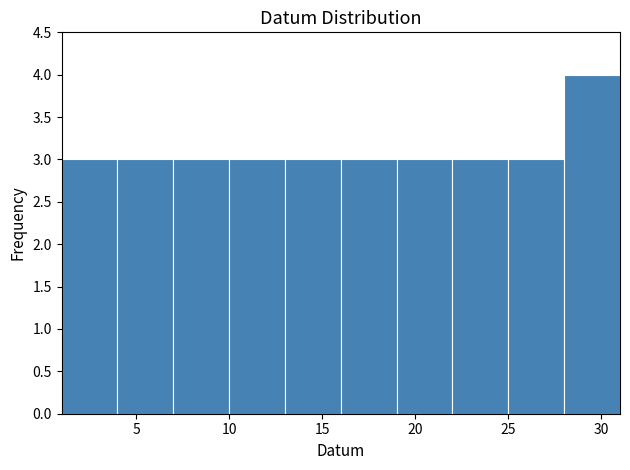

Which range on the x-axis has the tallest bar?

28 to 31